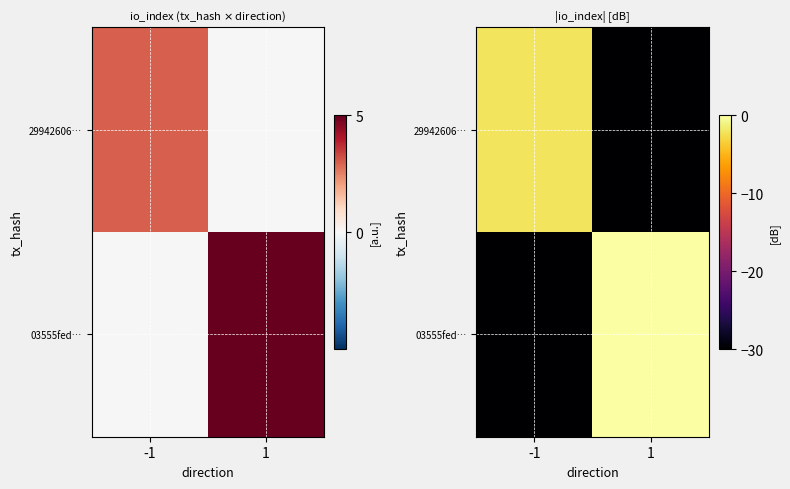

What is the sum of the 29942606… values at -1 and 1?

-32.2